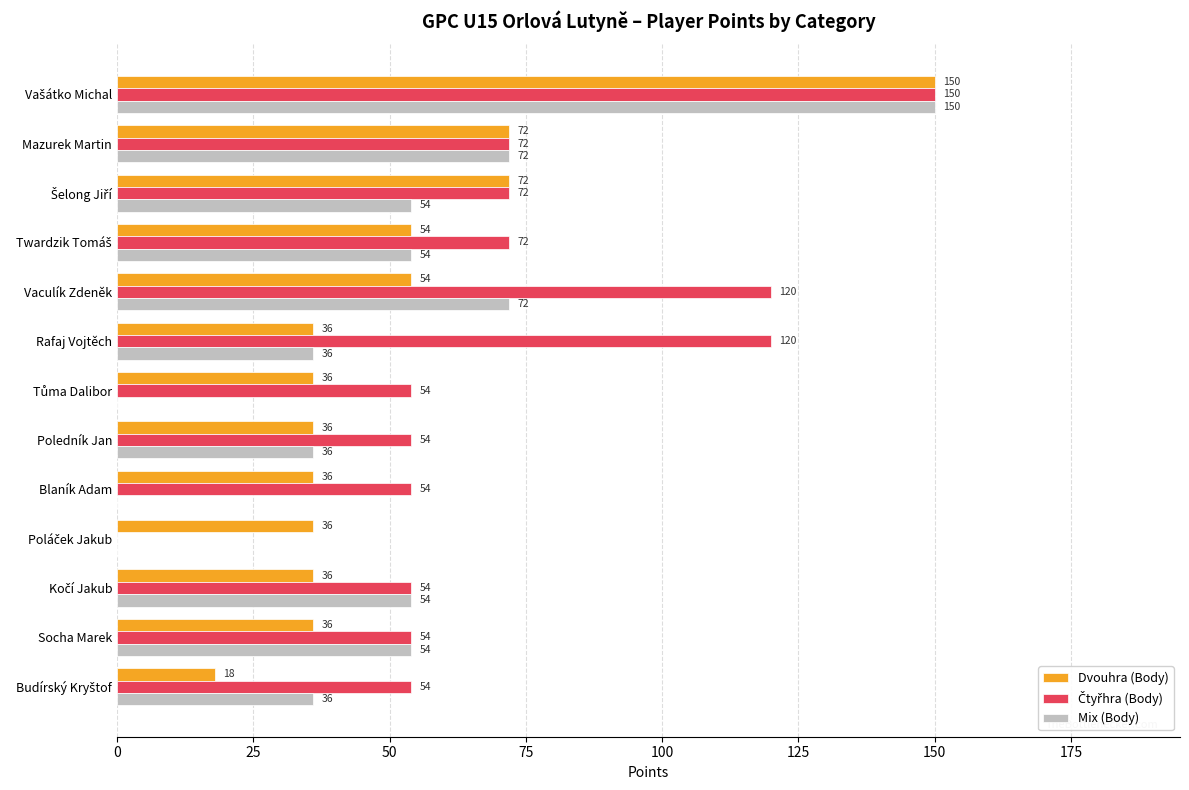

What is the sum of all Dvouhra (Body) values?

672